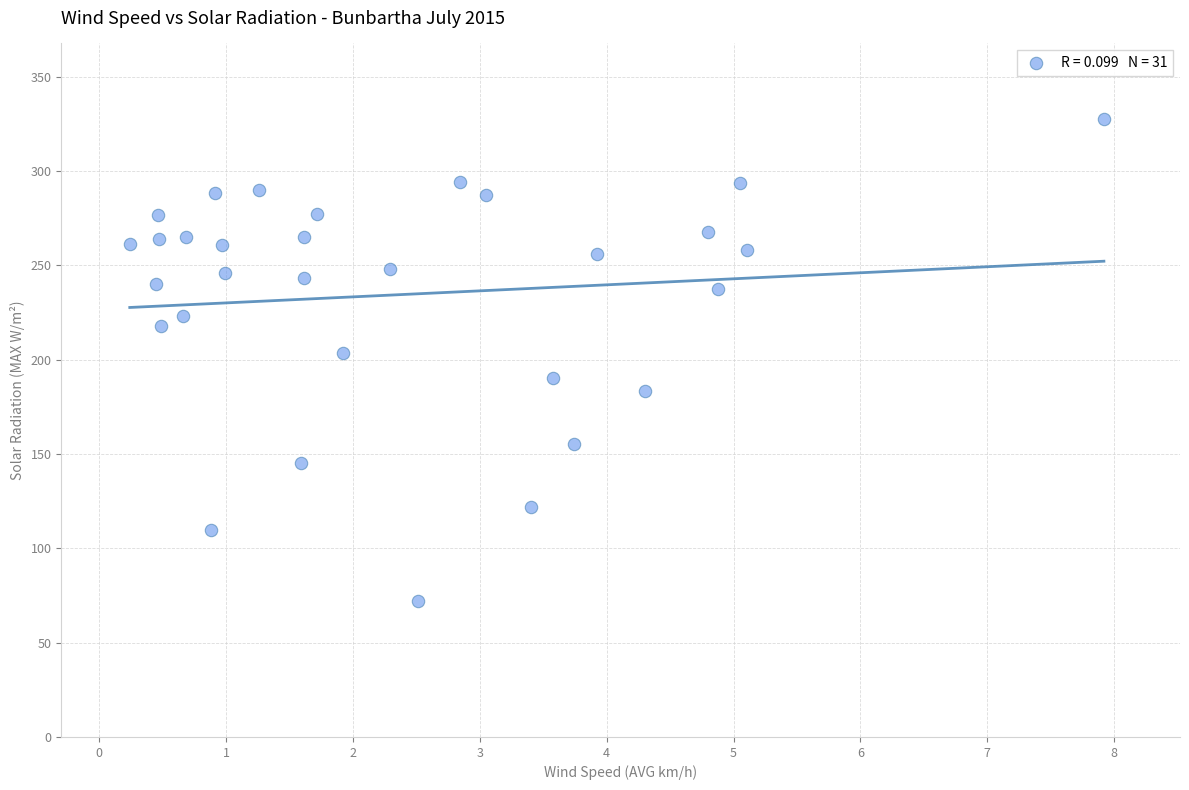

What Y value in the scatter plot is closest to 200?

203.7